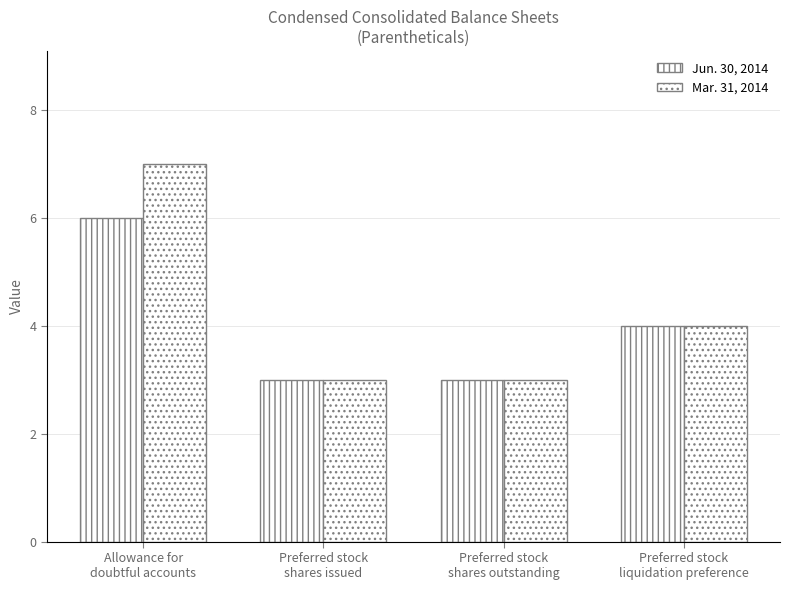

What is the difference between the maximum and minimum values in the Mar. 31, 2014 series?

4